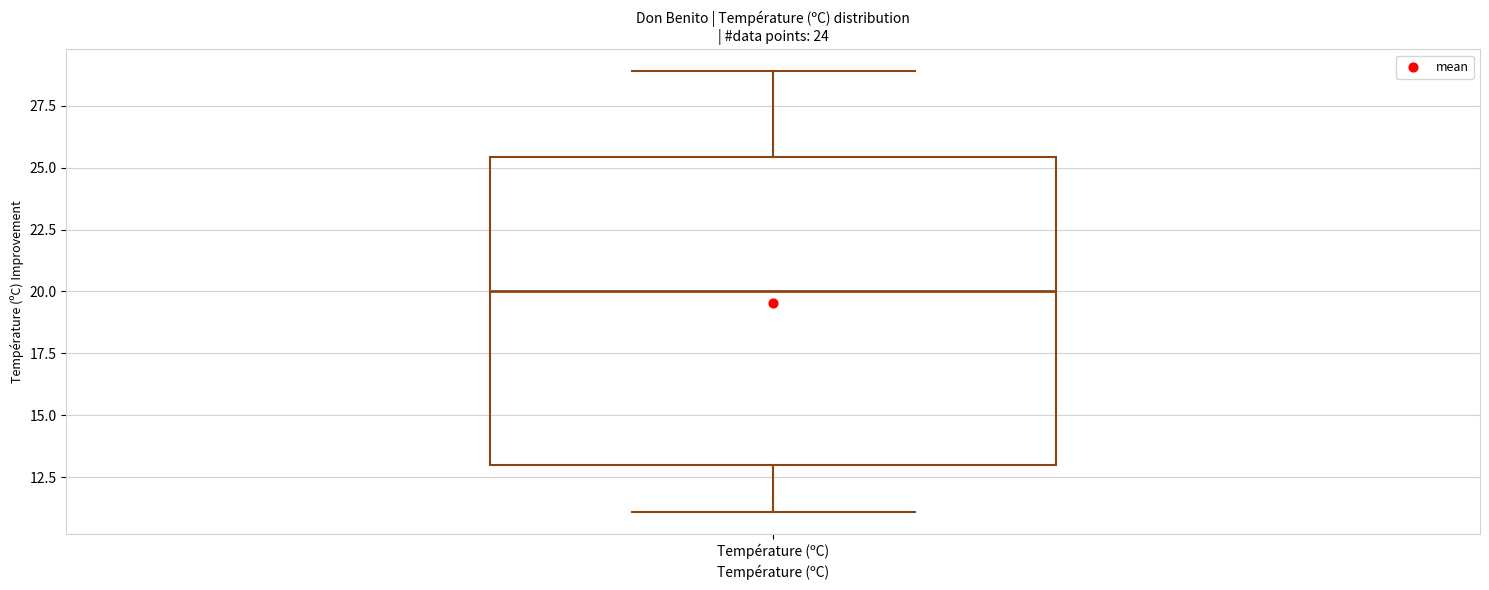

Read this box plot against the y-axis: the position of the median line, the range covered by the box, and the ends of both whiskers. The values are not printed on the chart, so give them approximately, as read against the axis.

median 20.0, box 13.0 to 25.5, whiskers 11.0 to 29.0